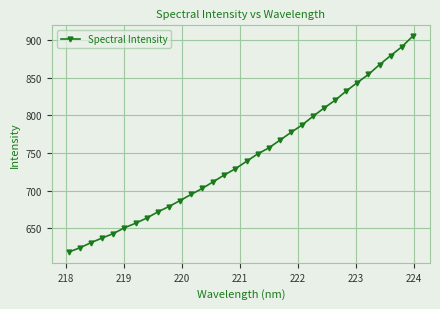

How many distinct data groups are displayed?

1